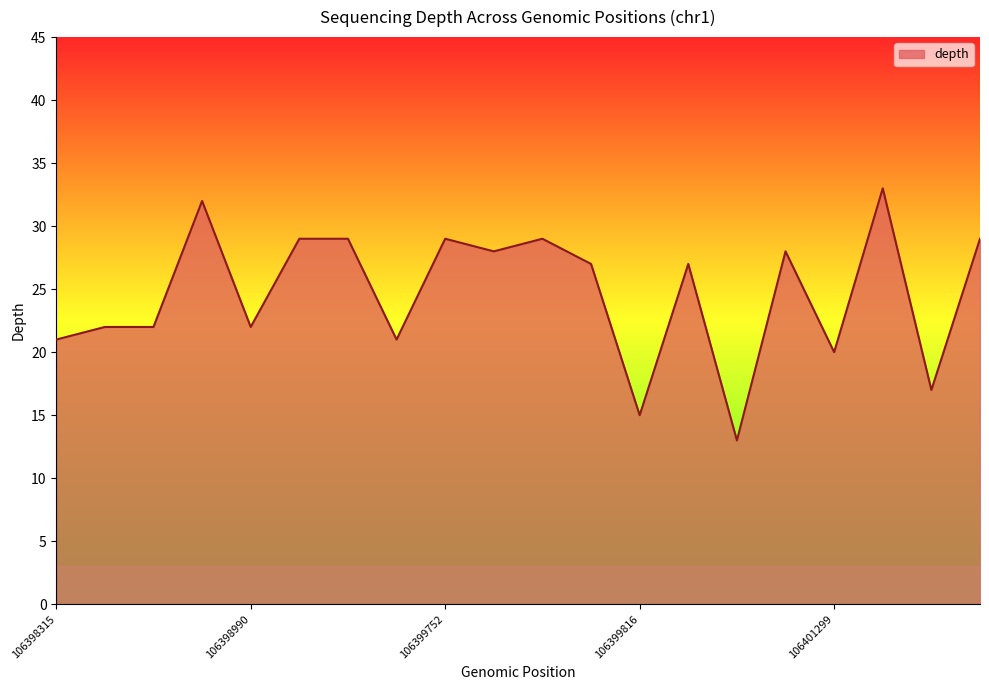

What is the maximum value shown in the chart?

33